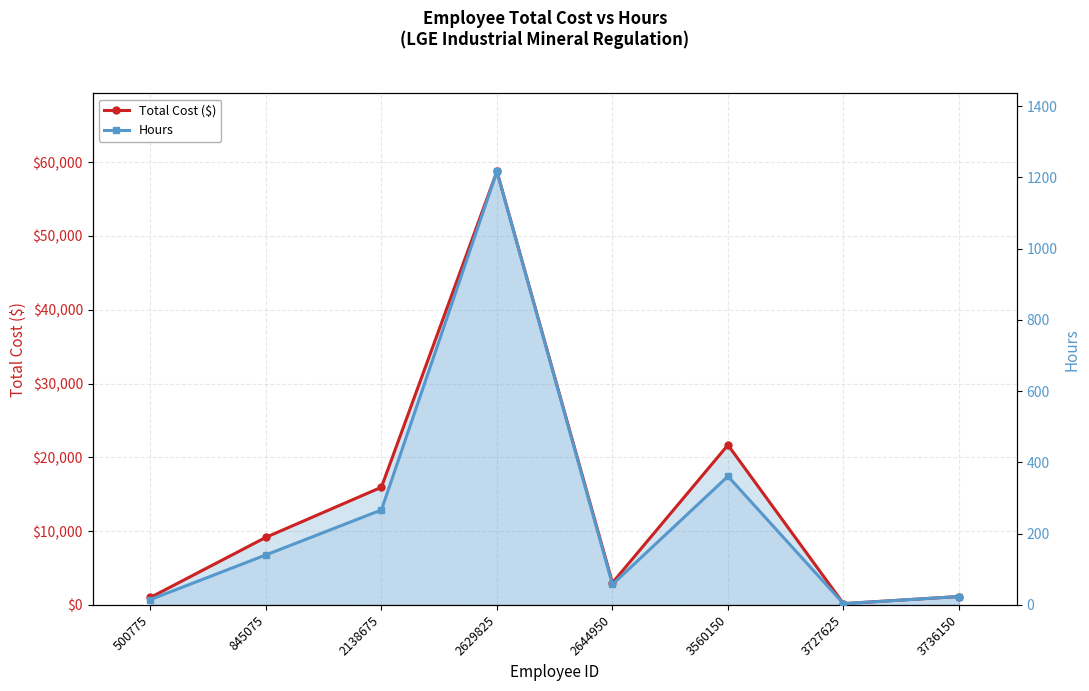

At how many categories does at least one series exceed 28038?

1